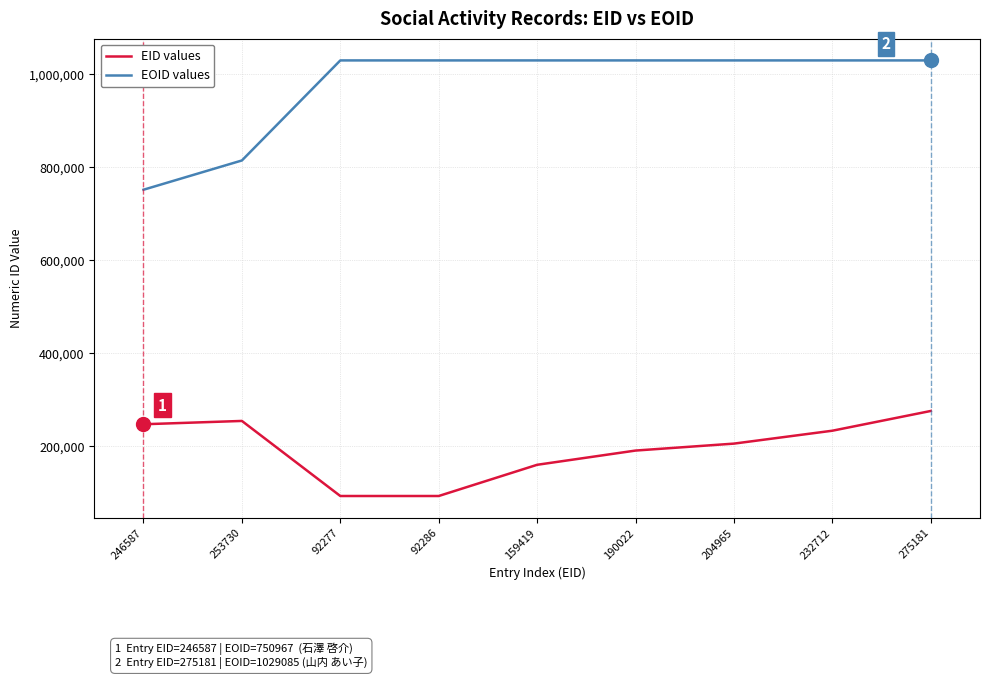

Where is EOID values nearest to the value 890026?

253730